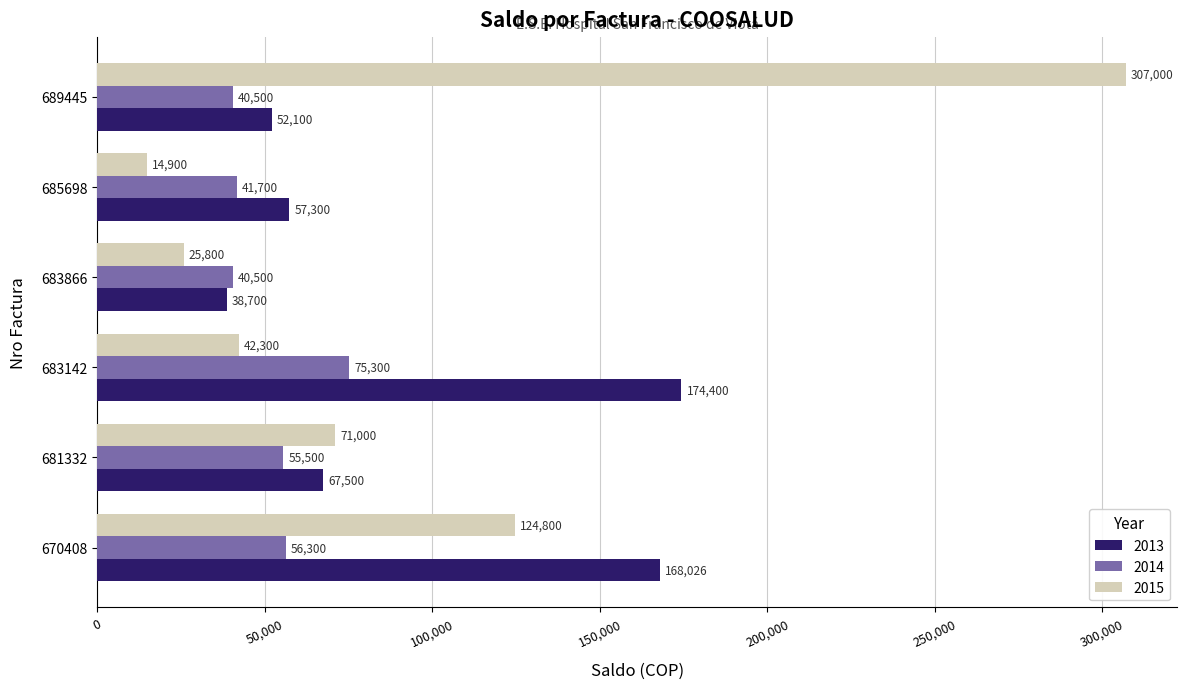

True or false: 2013 has a value of 31865 at 689445.

False